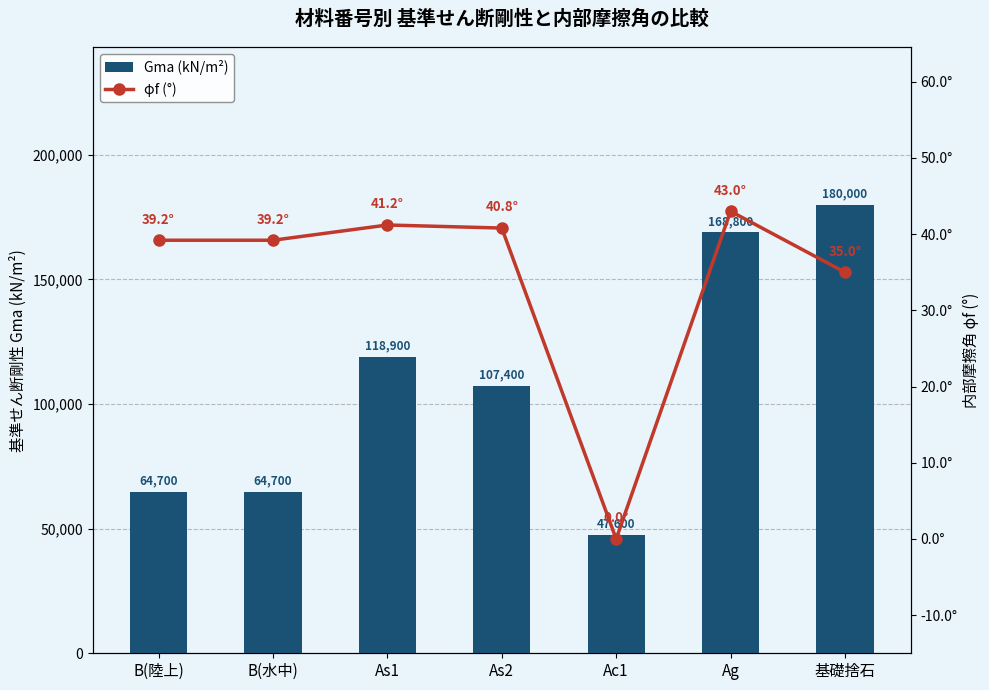

Which series changed the most between B(陸上) and 基礎捨石?

Gma (kN/m²)